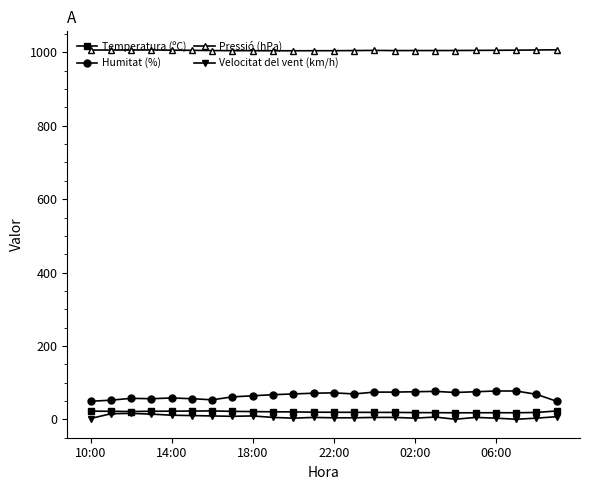

True or false: Temperatura (ºC) and Pressió (hPa) cross at least once.

False